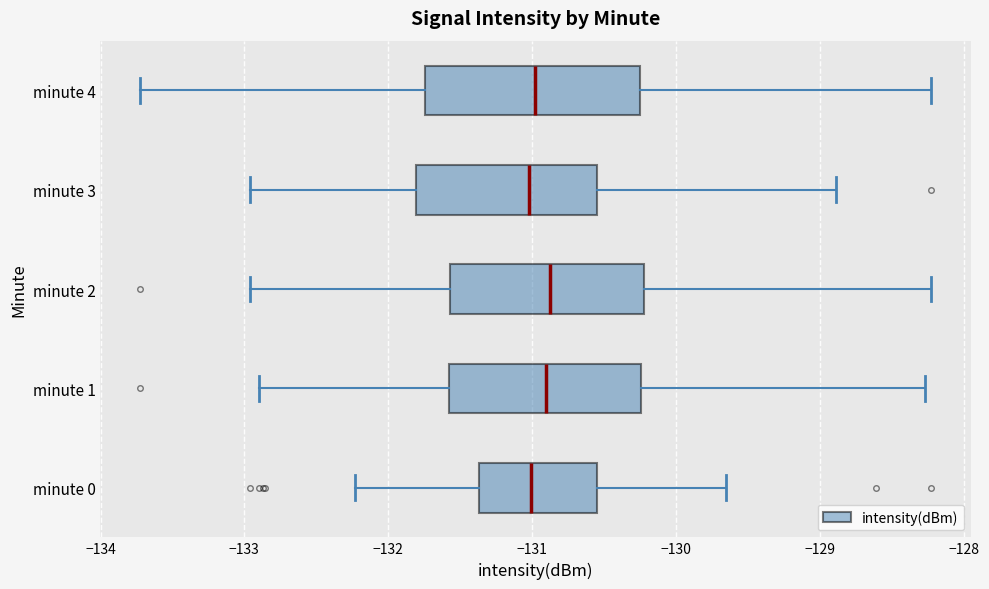

Reading bottom to top, read every box against the x-axis: the position of its median line, the range the box covers, and the ends of its whiskers. The values are not printed on the chart, so give them approximately, as read against the axis.

minute 0: median -131.0, box -131.4 to -130.6, whiskers -132.2 to -129.7
minute 1: median -130.9, box -131.6 to -130.2, whiskers -132.9 to -128.3
minute 2: median -130.9, box -131.6 to -130.2, whiskers -133.0 to -128.2
minute 3: median -131.0, box -131.8 to -130.6, whiskers -133.0 to -128.9
minute 4: median -131.0, box -131.7 to -130.3, whiskers -133.7 to -128.2